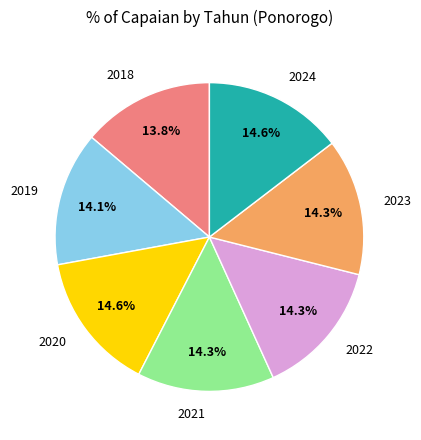

To the nearest percent, what percentage of the pie is 2020?

15%